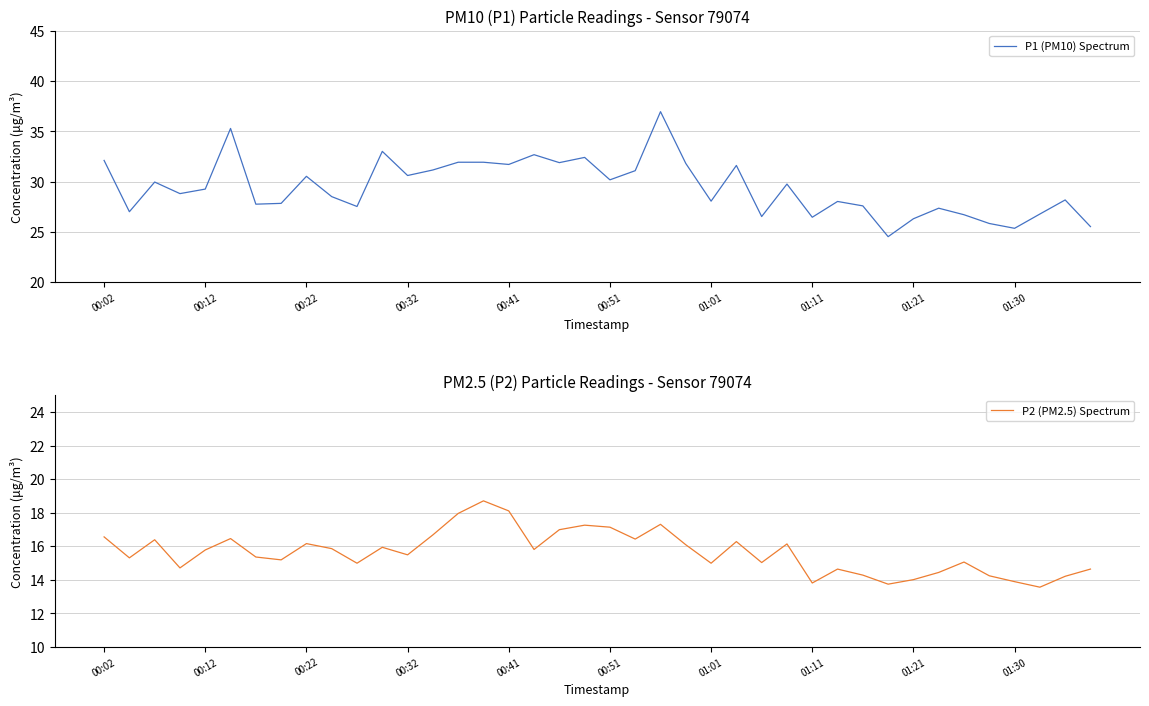

What is the sum of all P1 (PM10) Spectrum values?

1176.2